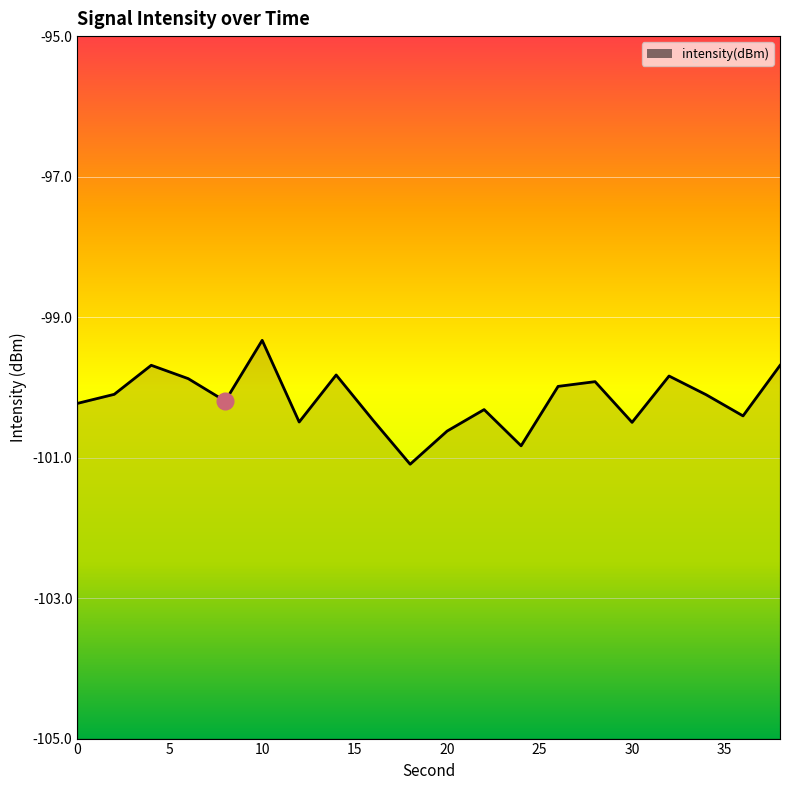

Is it true that the value at 30 is -23.8?

False